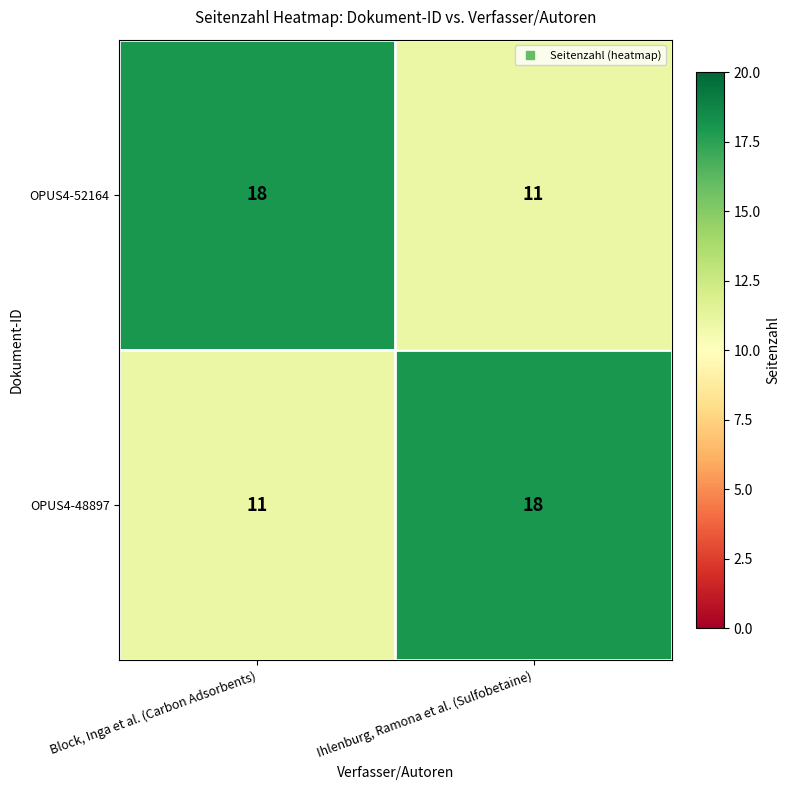

The OPUS4-52164 series shows 11 at Block, Inga et al. (Carbon Adsorbents). True or false?

False